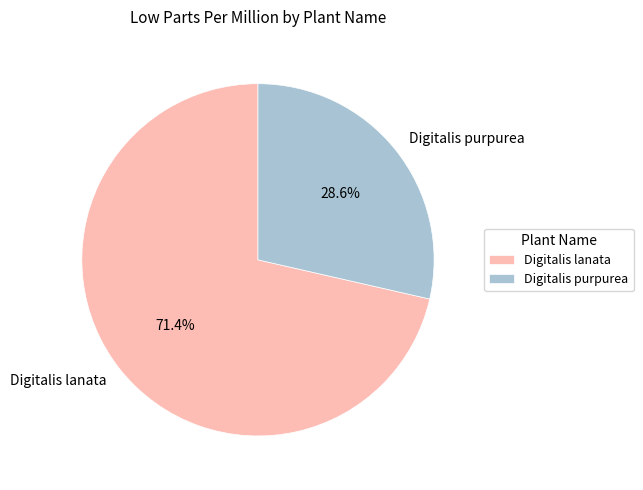

Rank the categories by value from highest to lowest.

Digitalis lanata, Digitalis purpurea